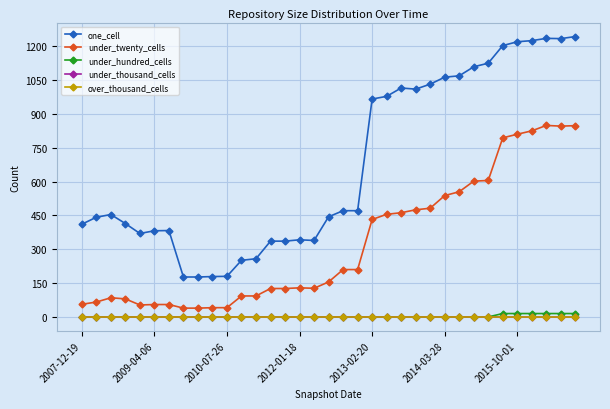

Does the chart have visible grid lines?

Yes